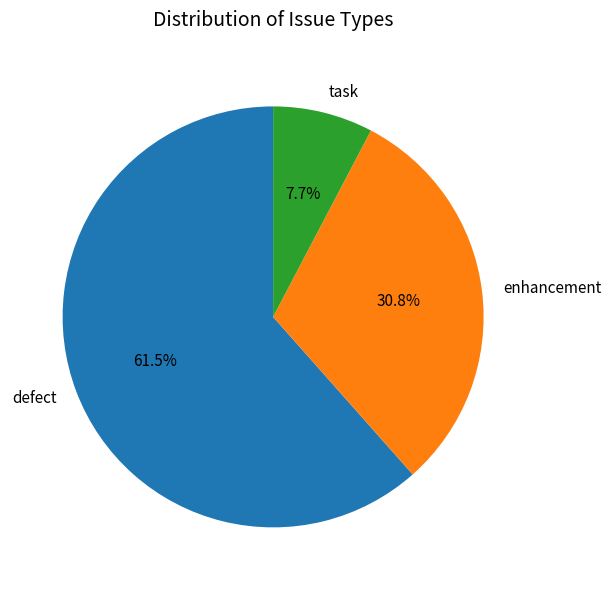

Which category accounts for the majority?

defect